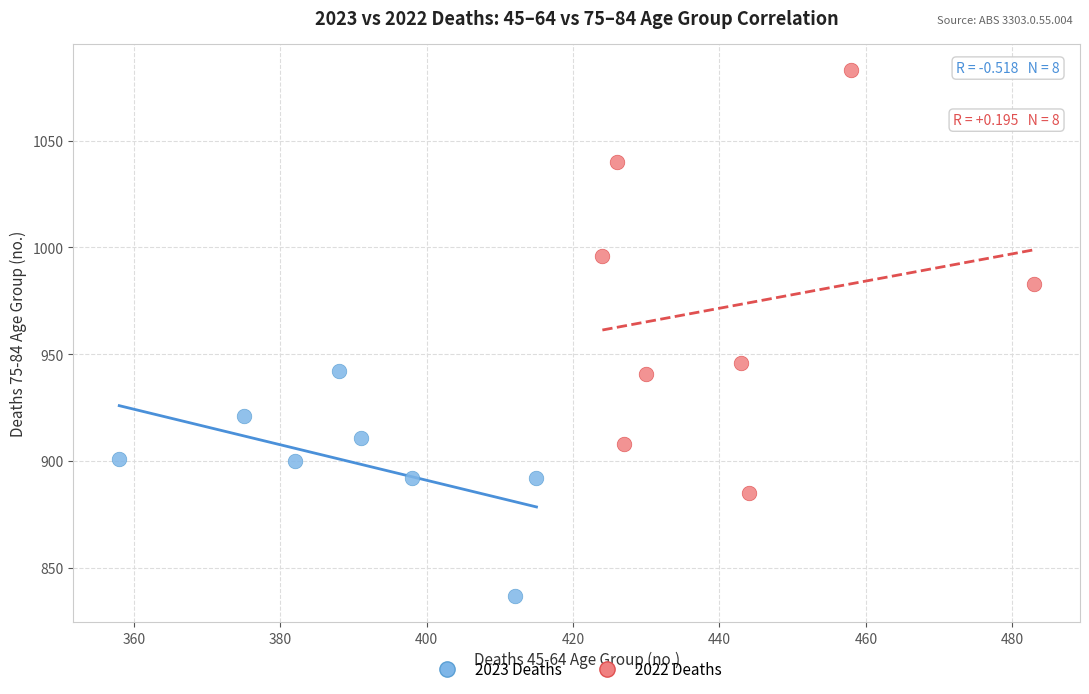

Which series contains the highest Y value?

2022 Deaths